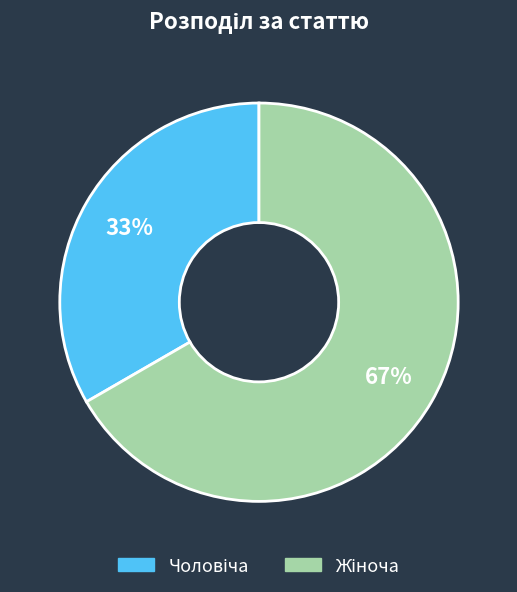

To the nearest percent, what is the average slice percentage?

50%